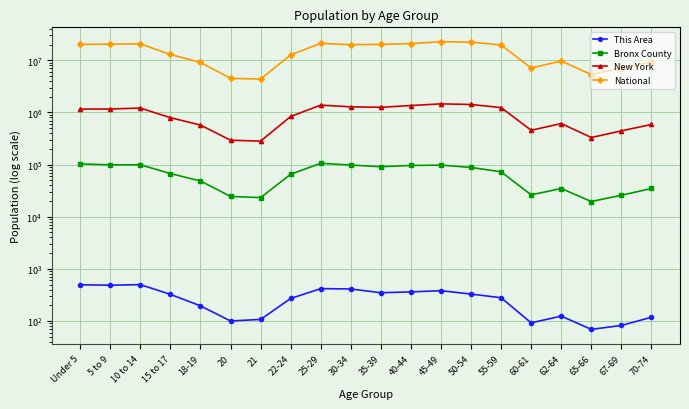

At how many categories does at least one series exceed 9451529?

13